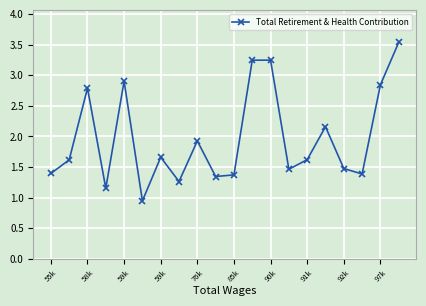

What is the value of the 1st point from the left?

1.4